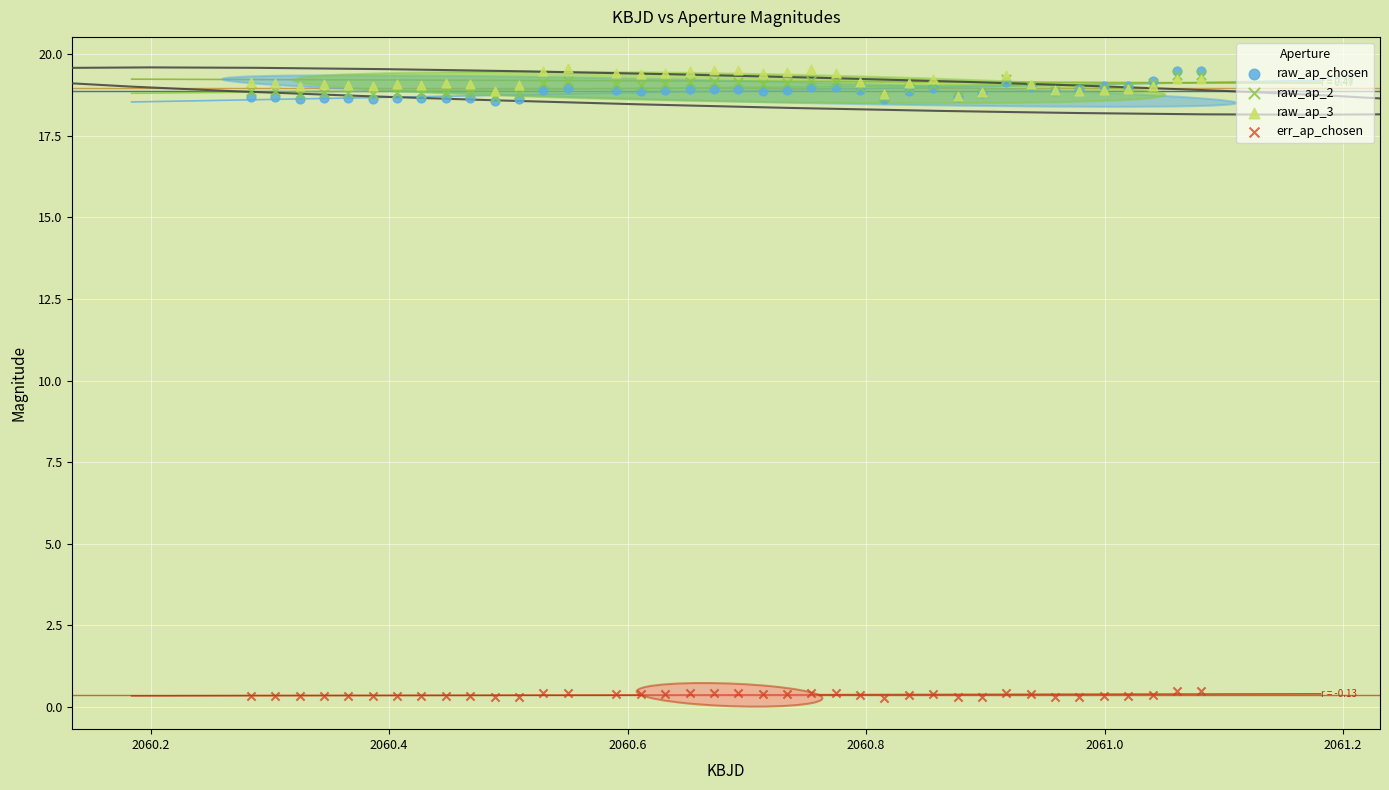

Which series contains the lowest Y value?

err_ap_chosen